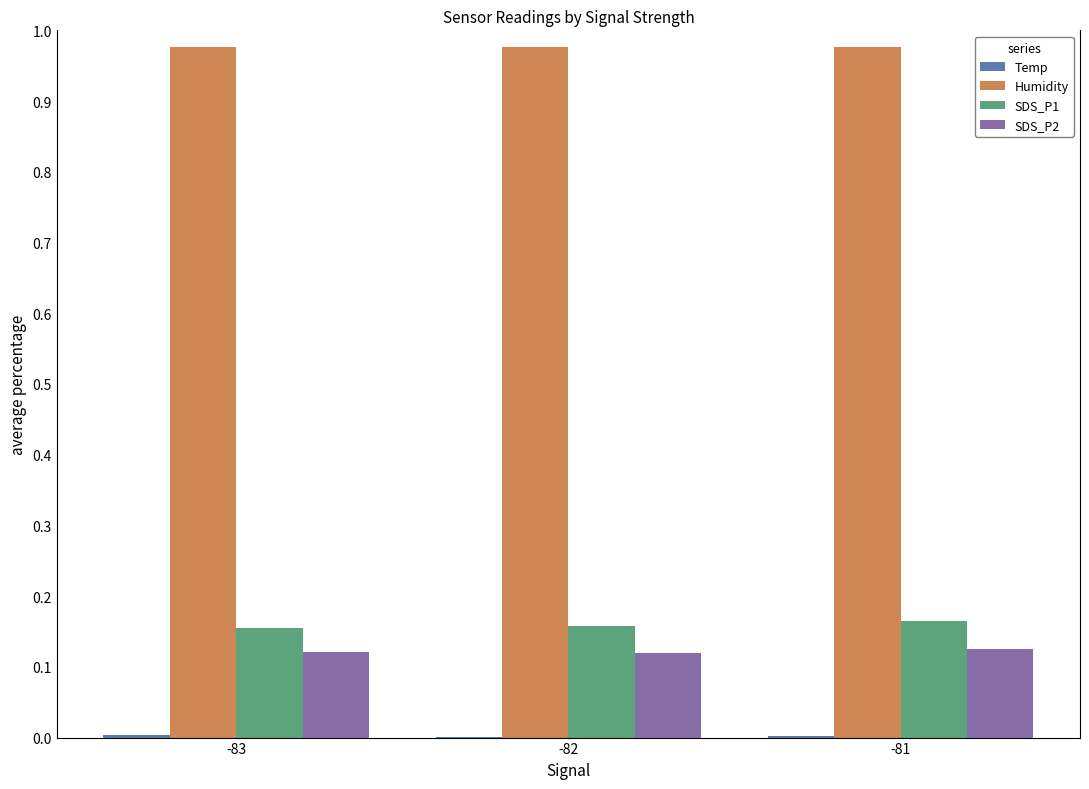

Are the bars horizontal?

No